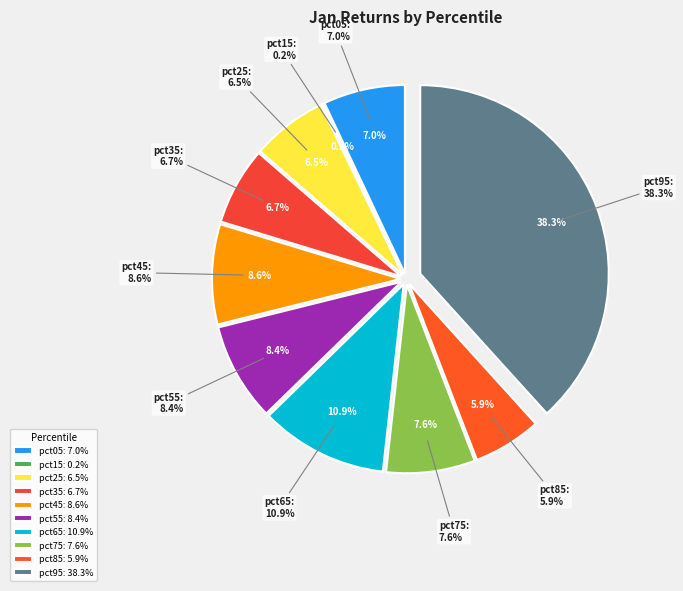

To the nearest percent, what is the difference between the largest and smallest slice percentages?

38%